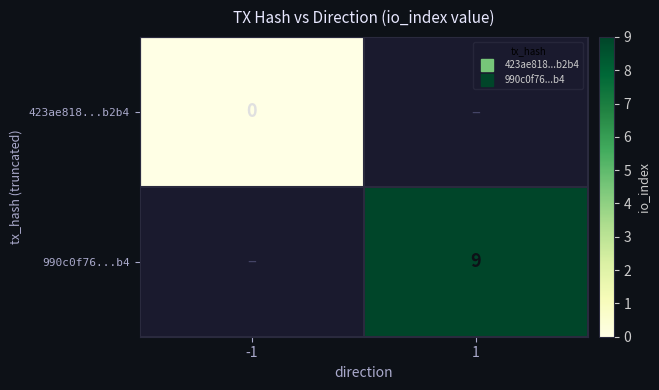

Rank the series by their maximum value, from lowest to highest.

423ae818...b2b4, 990c0f76...b4